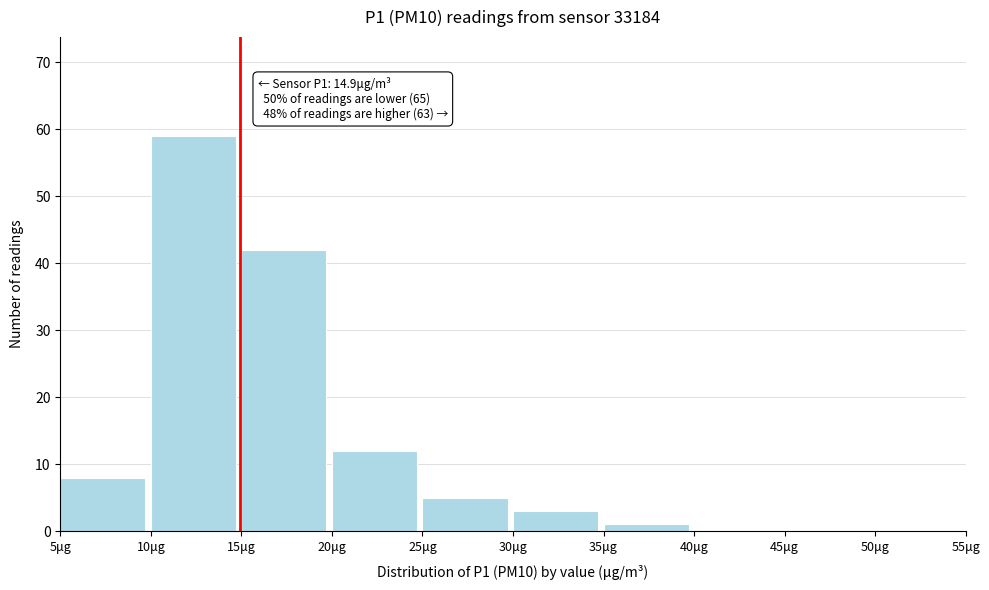

Over which range of the x-axis is the bar tallest?

10 to 15